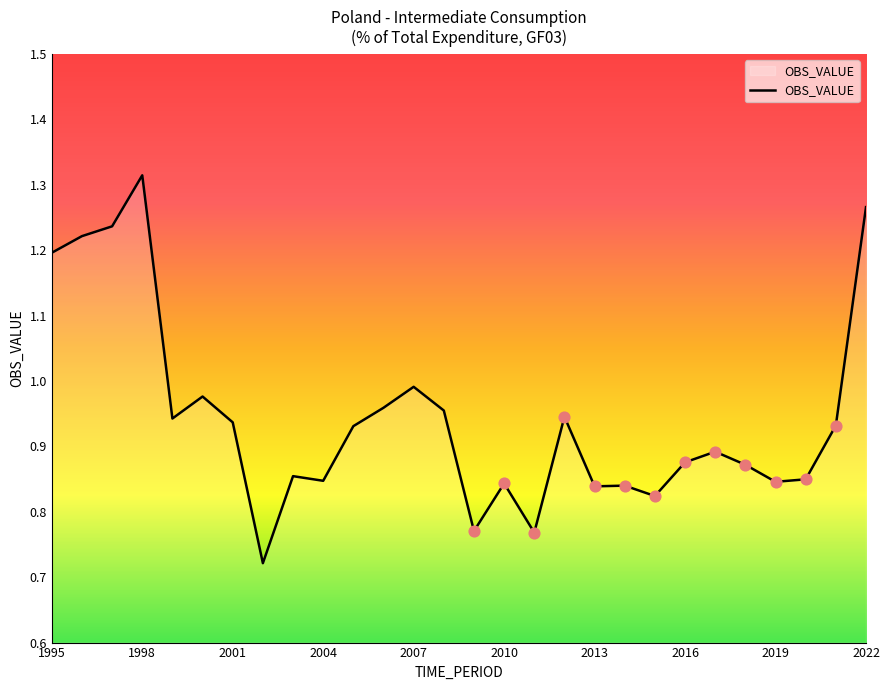

What is the difference between the maximum and minimum values?

0.6